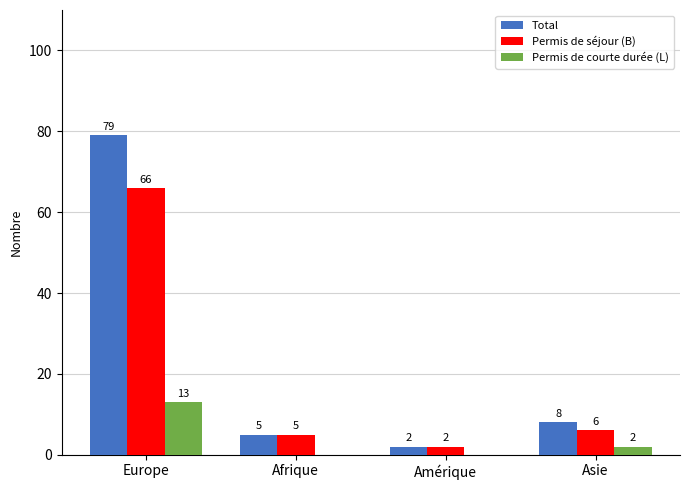

Are the bars horizontal?

No